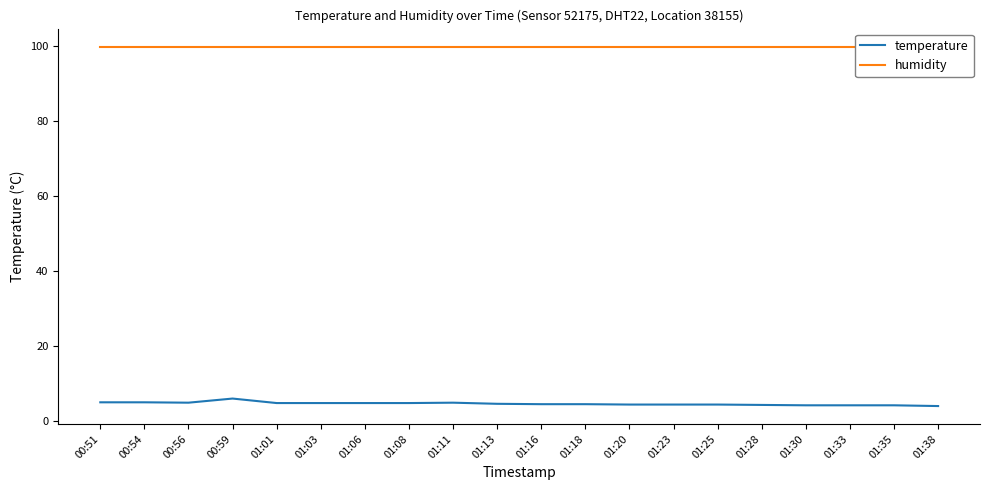

Which category has the highest value in the humidity series?

00:51